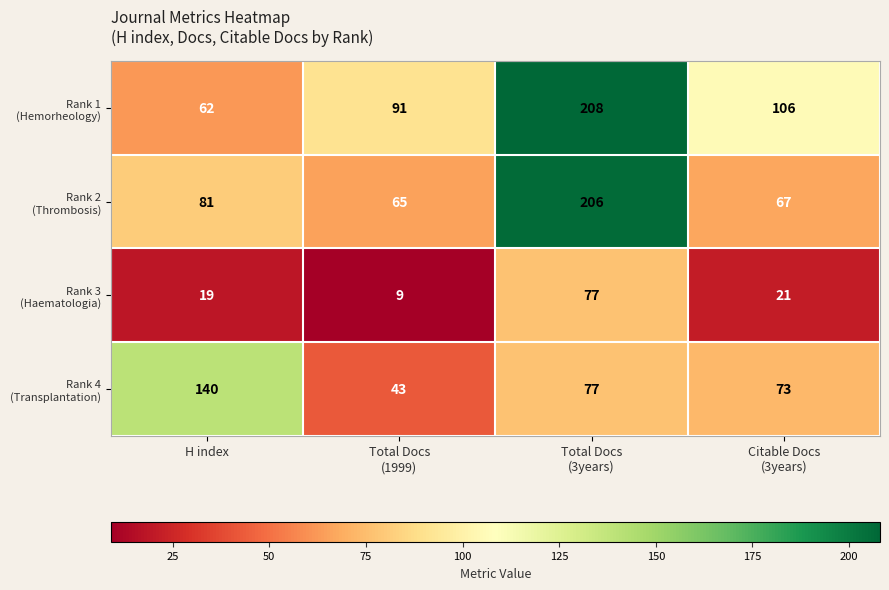

What is the maximum value shown in the chart?

208